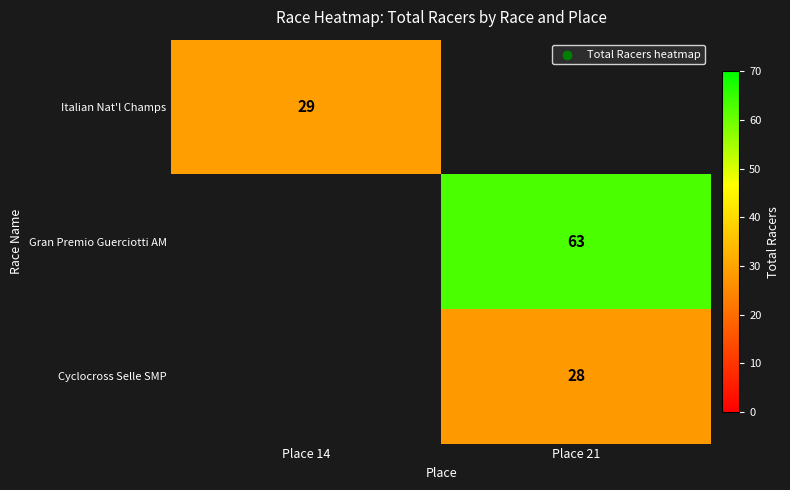

What is the minimum value shown in the chart?

28.0